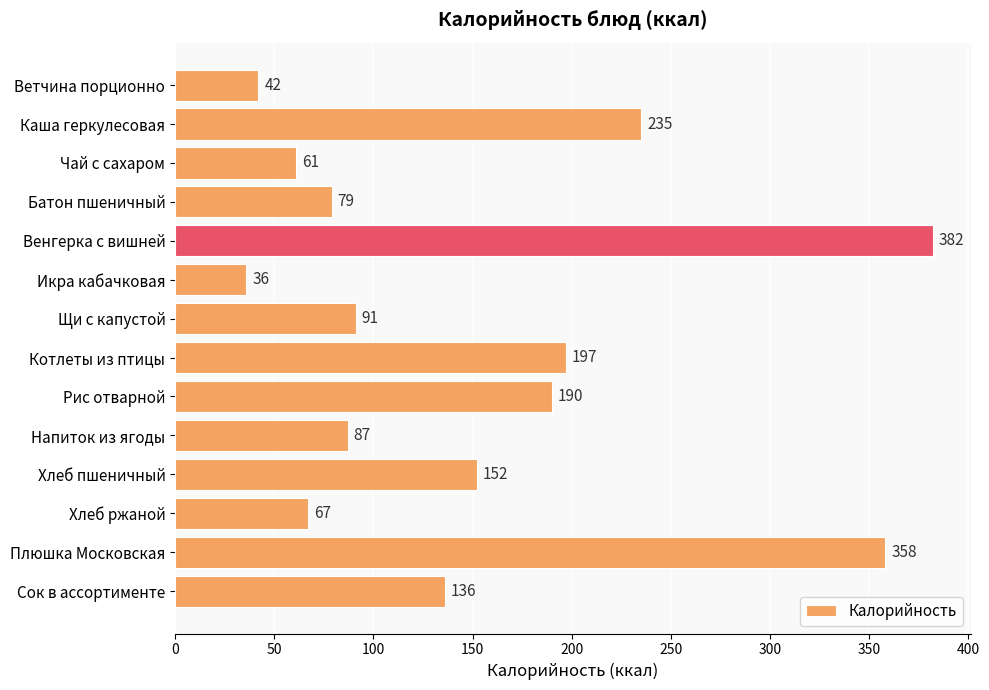

Is it true that the value at Икра кабачковая is 36?

True